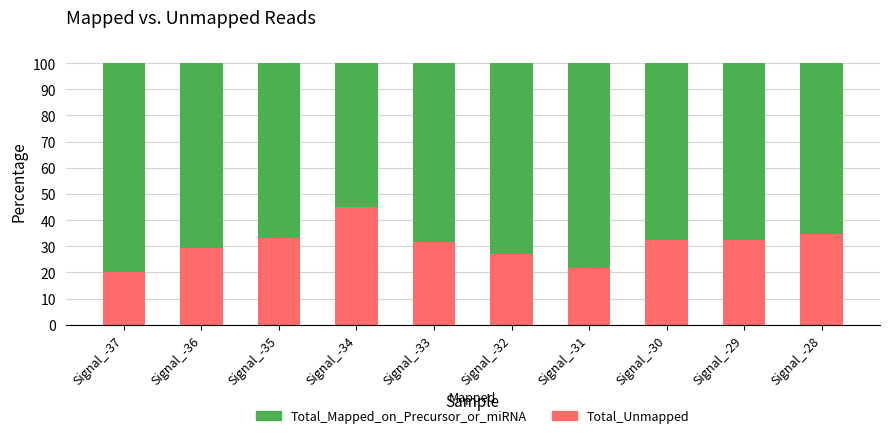

What is the approximate value of Total_Unmapped at Signal_-28?

34.9